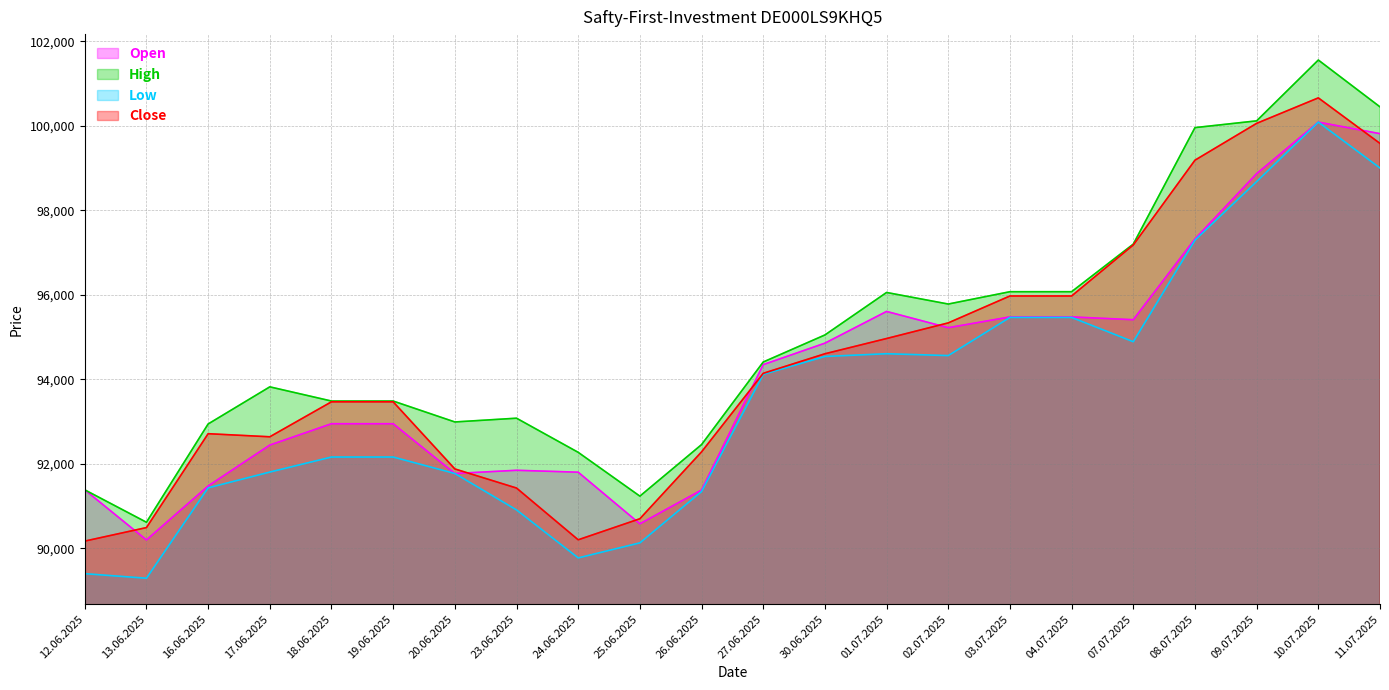

At which category does Close reach its first local peak?

16.06.2025